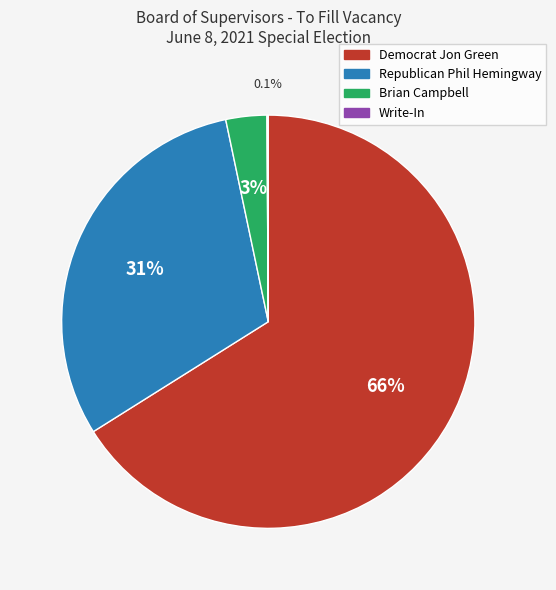

Which category accounts for the majority?

Democrat Jon Green